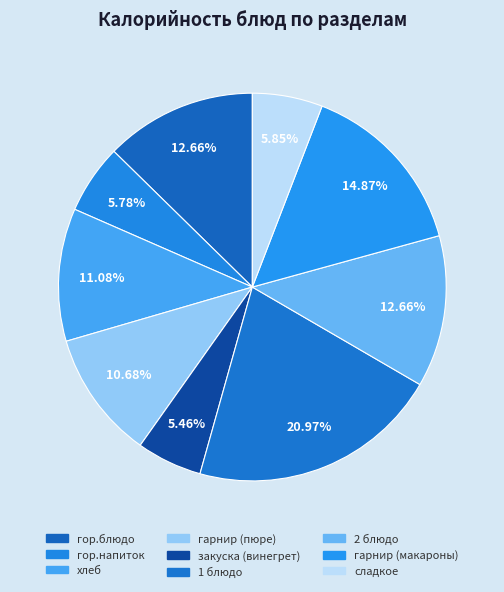

What percentage is NOT represented by 1 блюдо?

79.0%